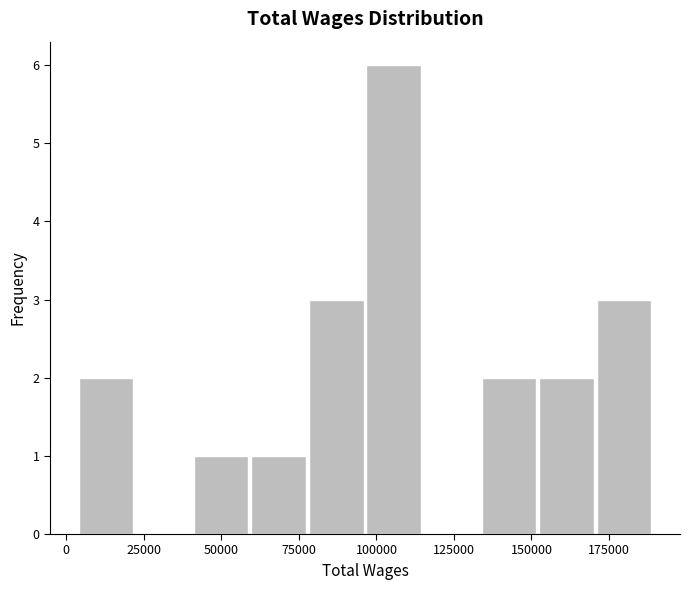

Read against the x-axis, roughly where is the centre of the tallest bar?

105000